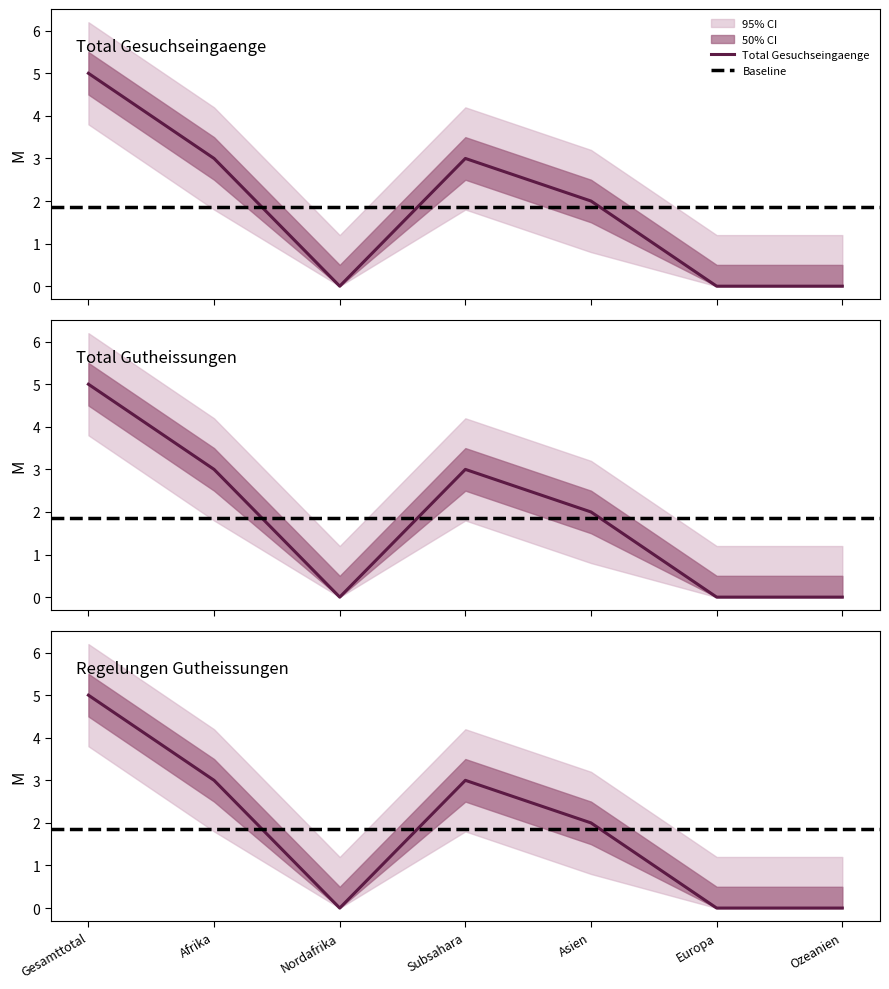

What is the total value across all series at Subsahara?

9